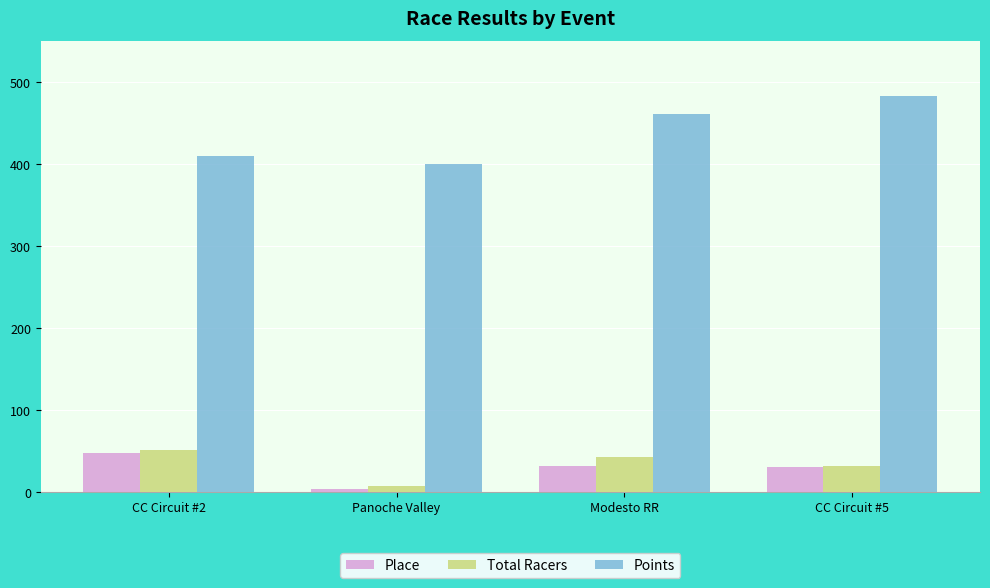

What is the difference between the highest and lowest values at Modesto RR?

430.5